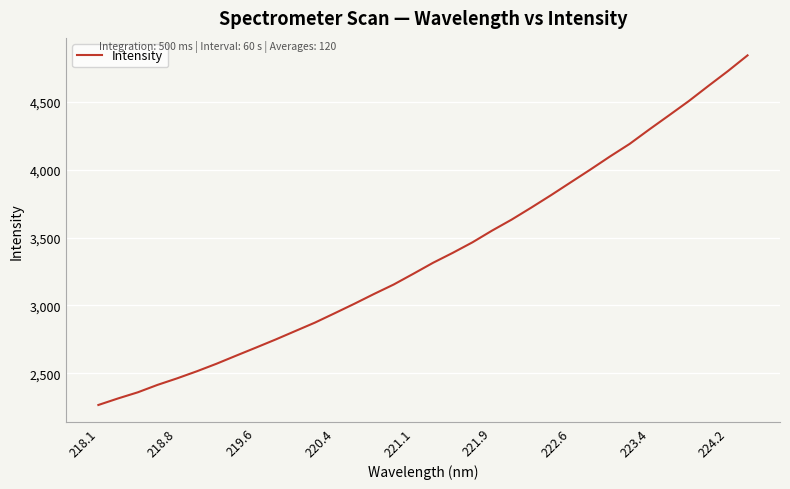

What is the minimum value shown in the chart?

2266.3